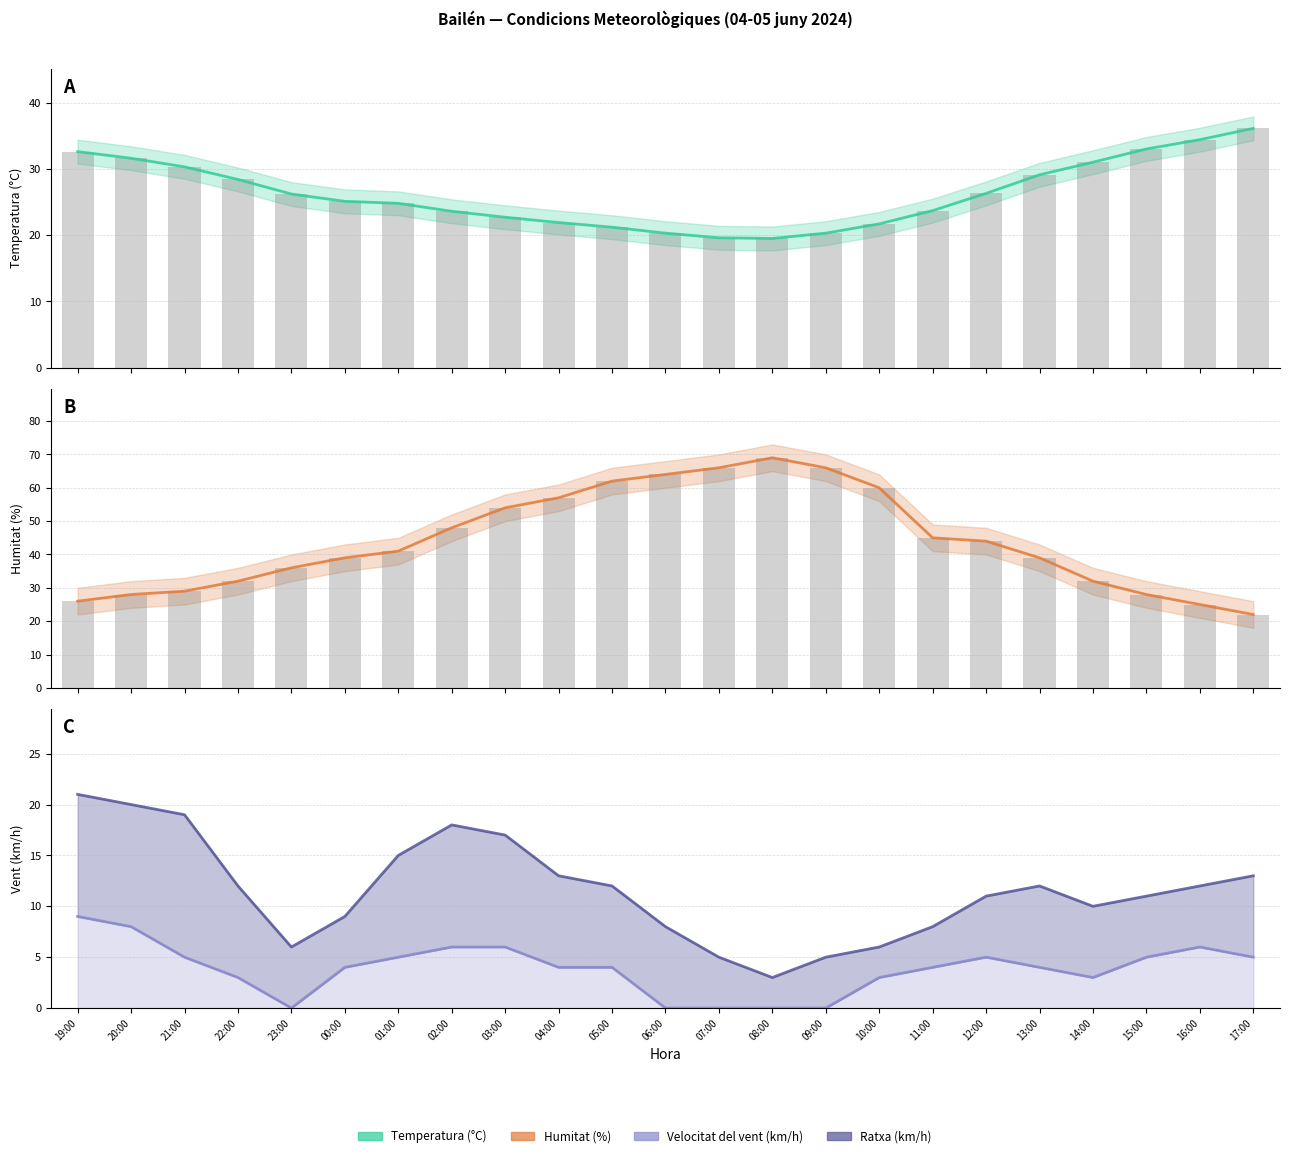

Which label corresponds to the smallest value in the chart?

08:00